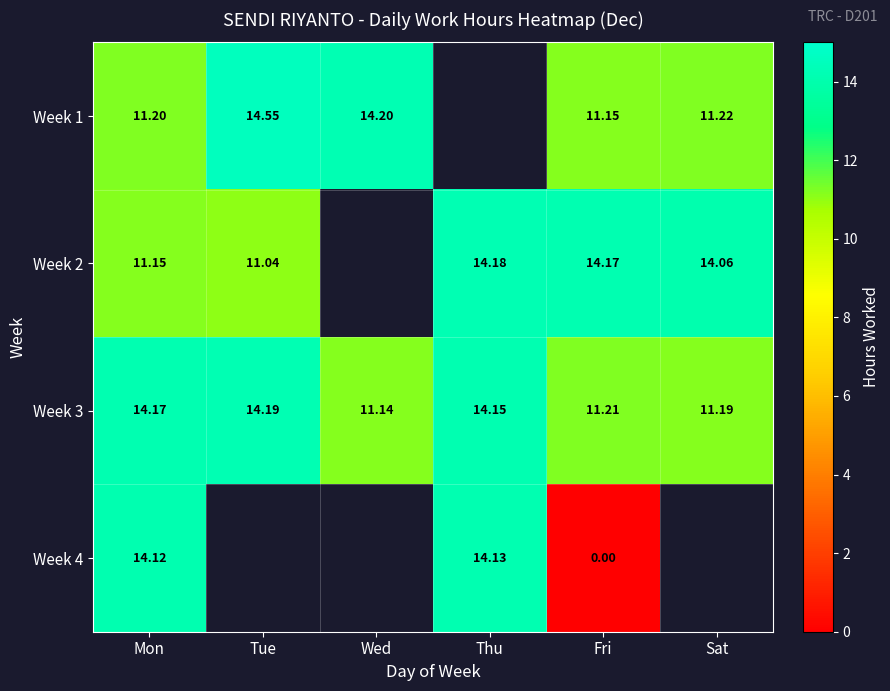

Is it true that Week 1 equals 4.2 at Tue?

False